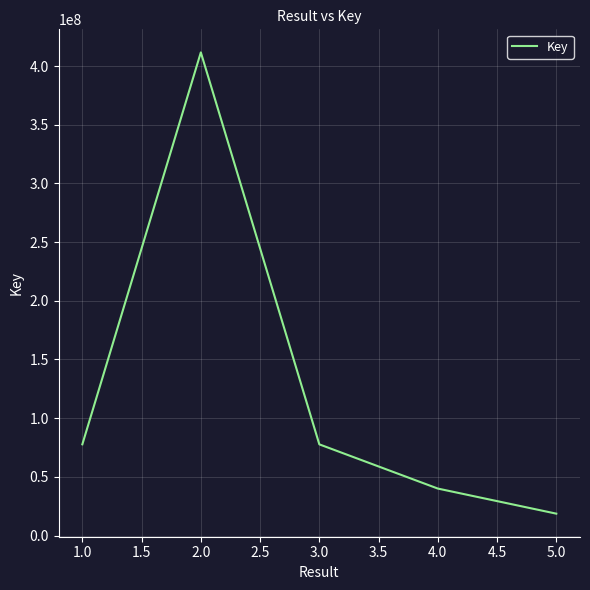

What is the sum of all values?

625735579